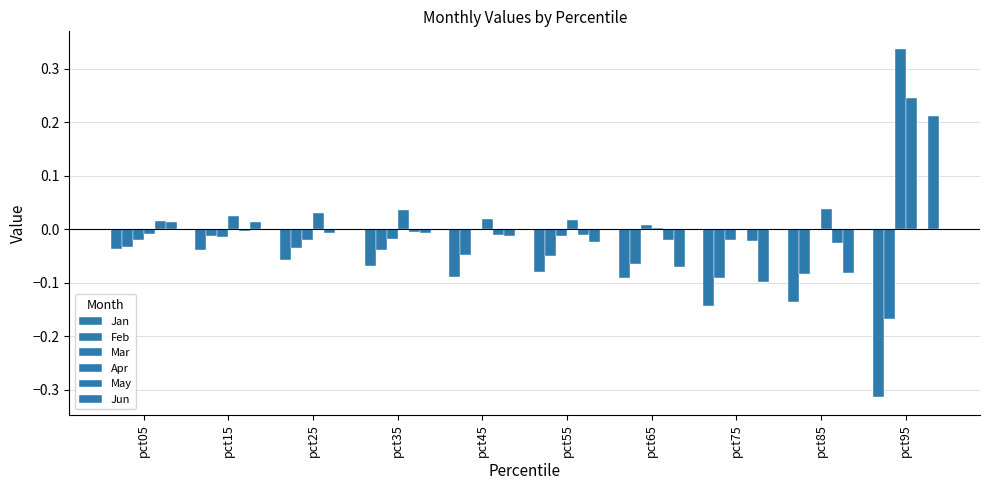

How many data points does each series have?

10